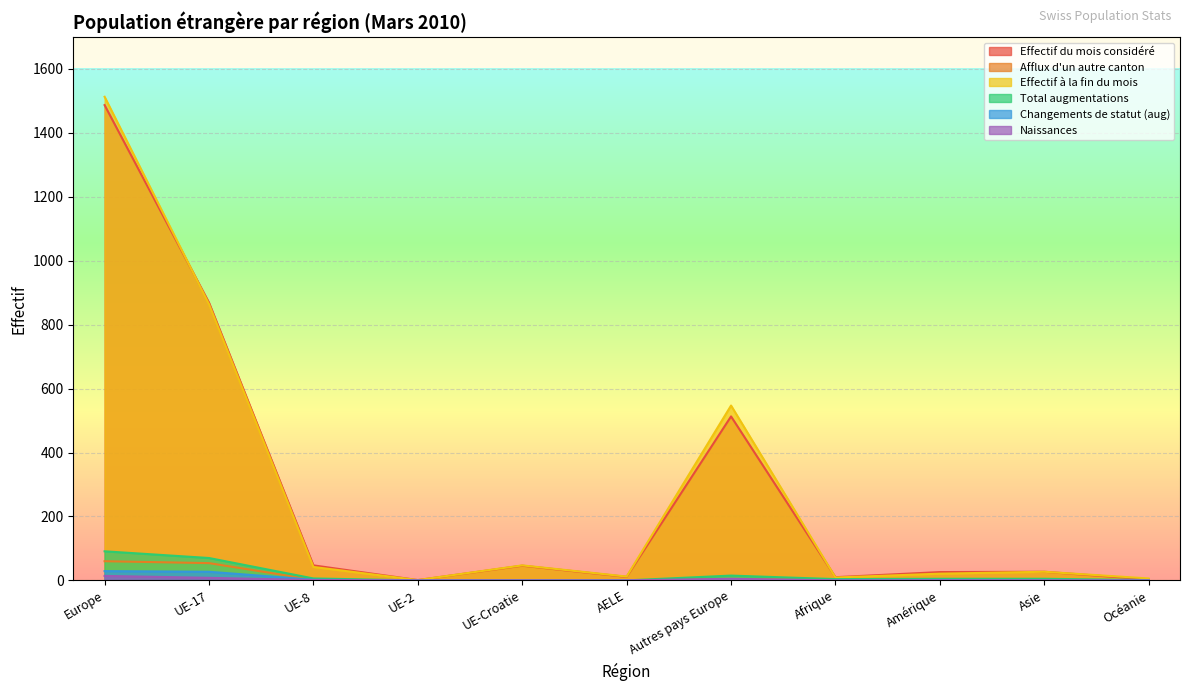

Is the value of Effectif du mois considéré at UE-Croatie greater than the value of Naissances at AELE?

Yes